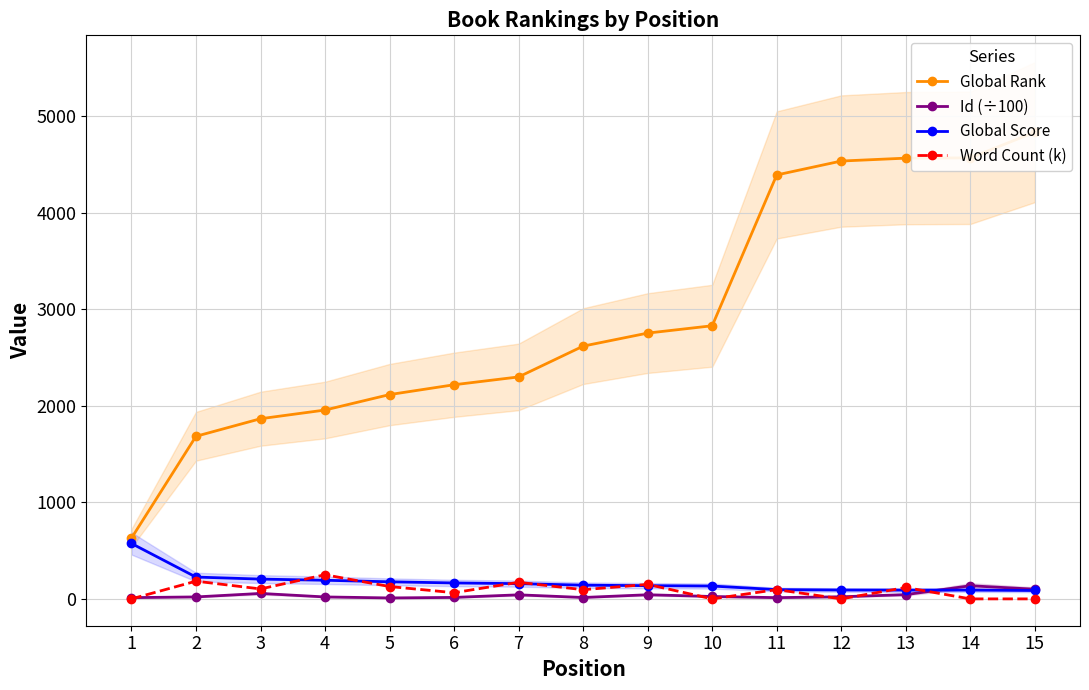

Where does the Id (÷100) series first go above 21?

3